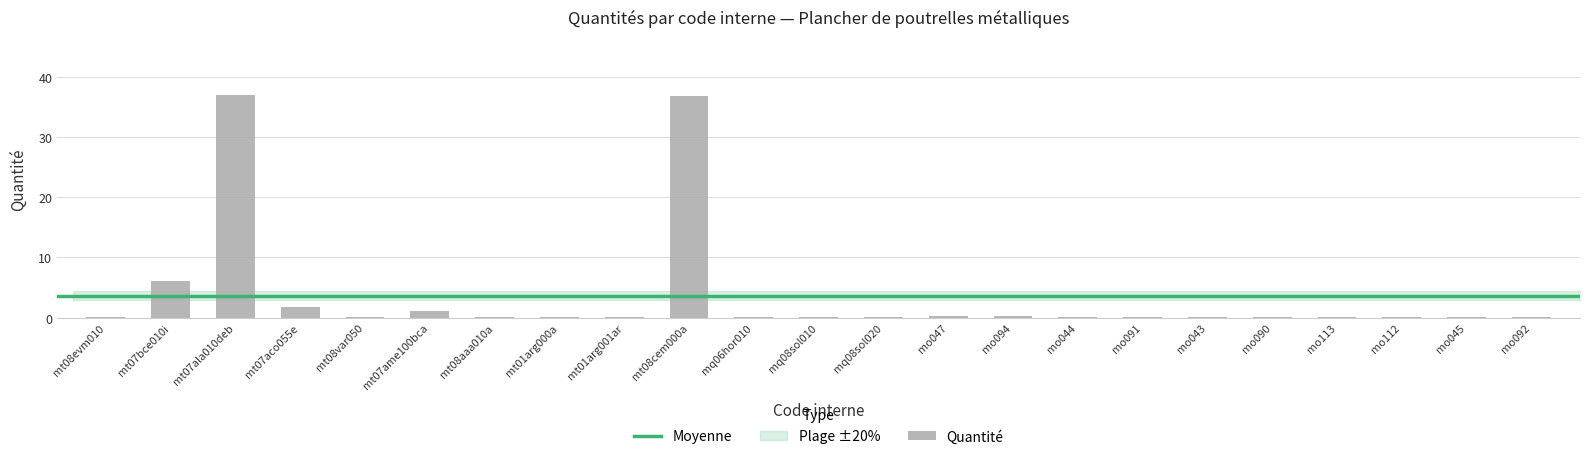

What is the greatest value displayed?

37.0